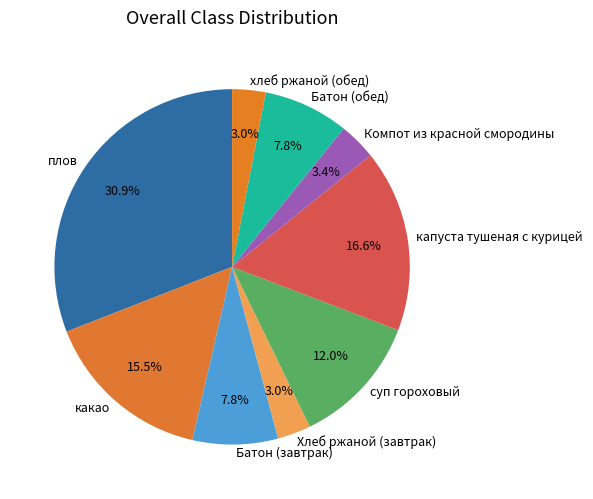

Approximately how many times larger is the value at Батон (обед) compared to Батон (завтрак)?

1.0